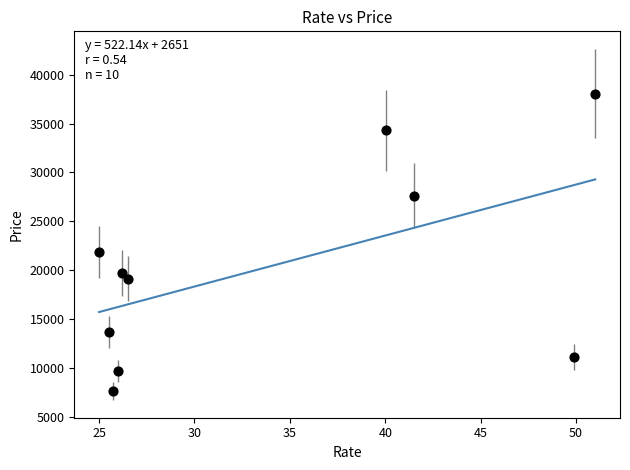

What Y value in the scatter plot is closest to 22833?

21860